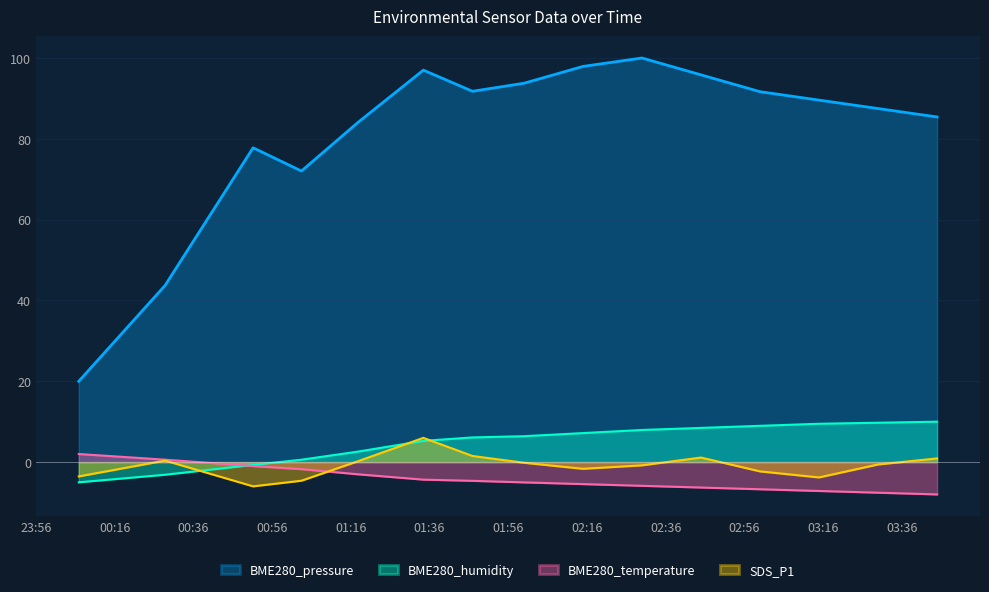

Rank the series at 2022/07/28 00:51:11 from lowest to highest value.

SDS_P1, BME280_temperature, BME280_humidity, BME280_pressure